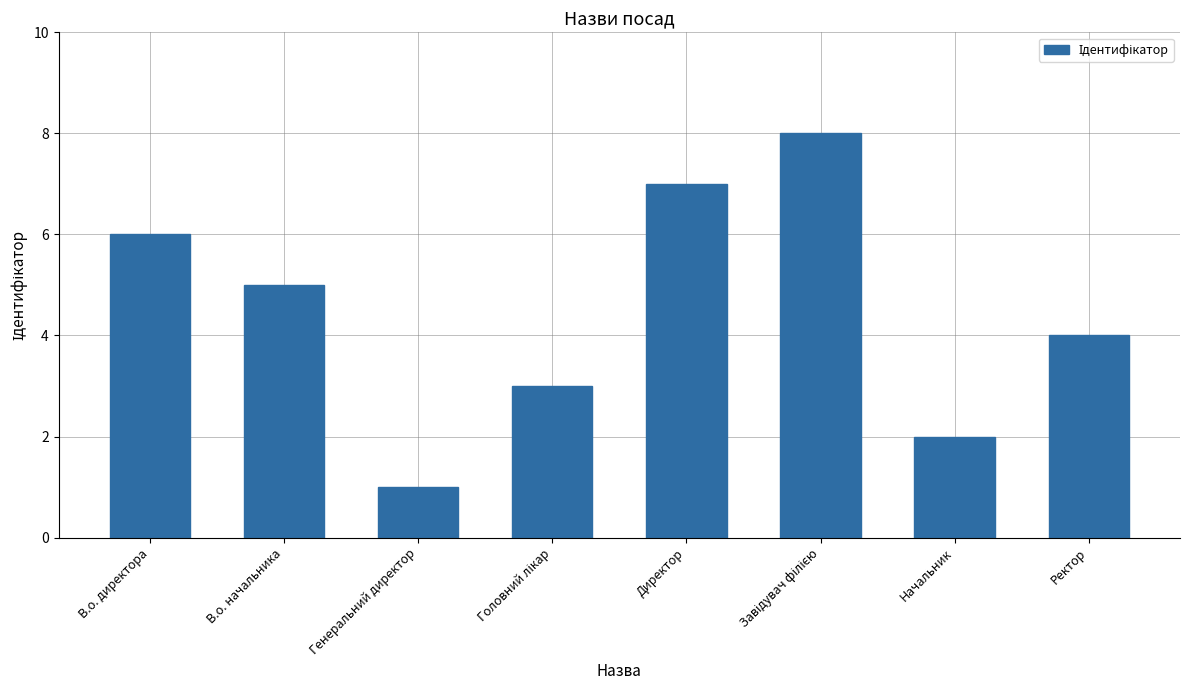

What is the value of the 6th bar from the left?

8